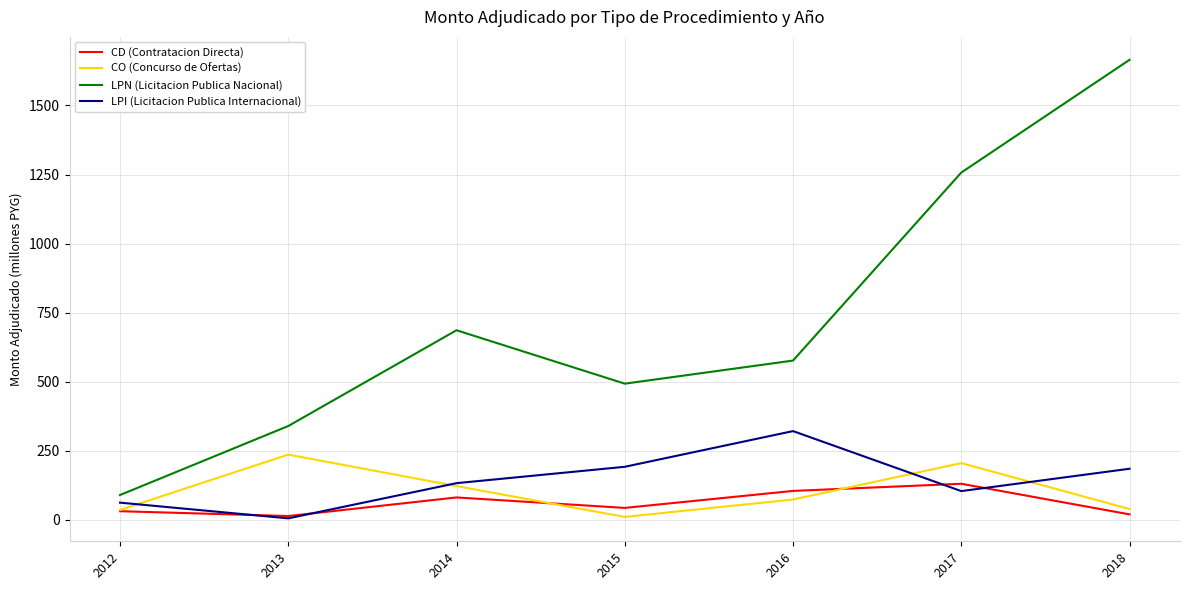

What is the difference between the second highest and minimum values in the LPN (Licitacion Publica Nacional) series?

1167.7